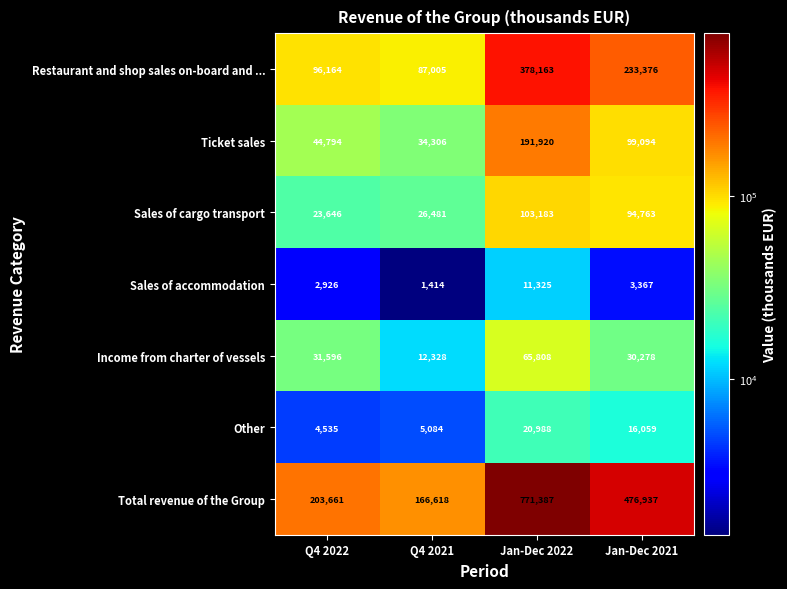

What is the difference between the maximum and minimum values in the Income from charter of vessels series?

53480